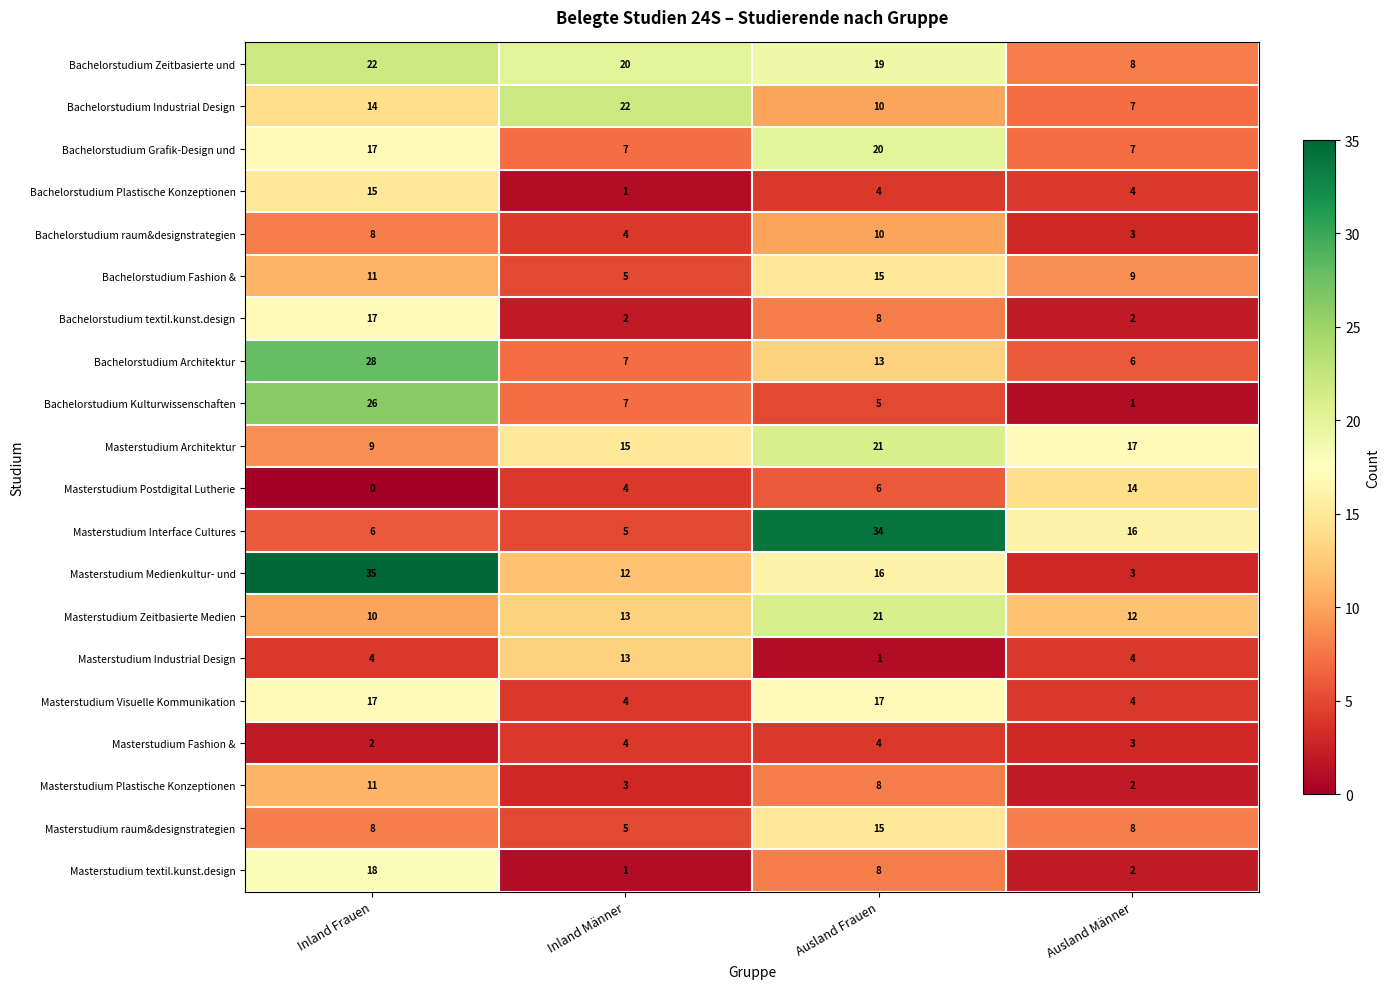

What is the difference between the Masterstudium Medienkultur- und values at Inland Männer and Ausland Frauen?

4